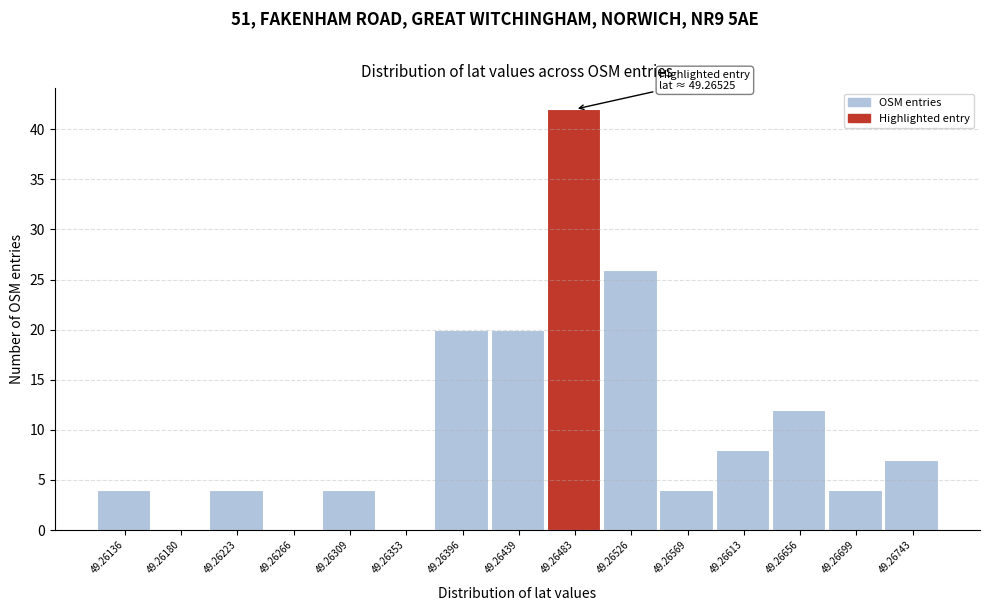

Reading left to right, transcribe all the data shown in this chart.

49.26136=4	49.26180=0	49.26223=4	49.26266=0	49.26309=4	49.26353=0	49.26396=20	49.26439=20	49.26483=42	49.26526=26	49.26569=4	49.26613=8	49.26656=12	49.26699=4	49.26743=7